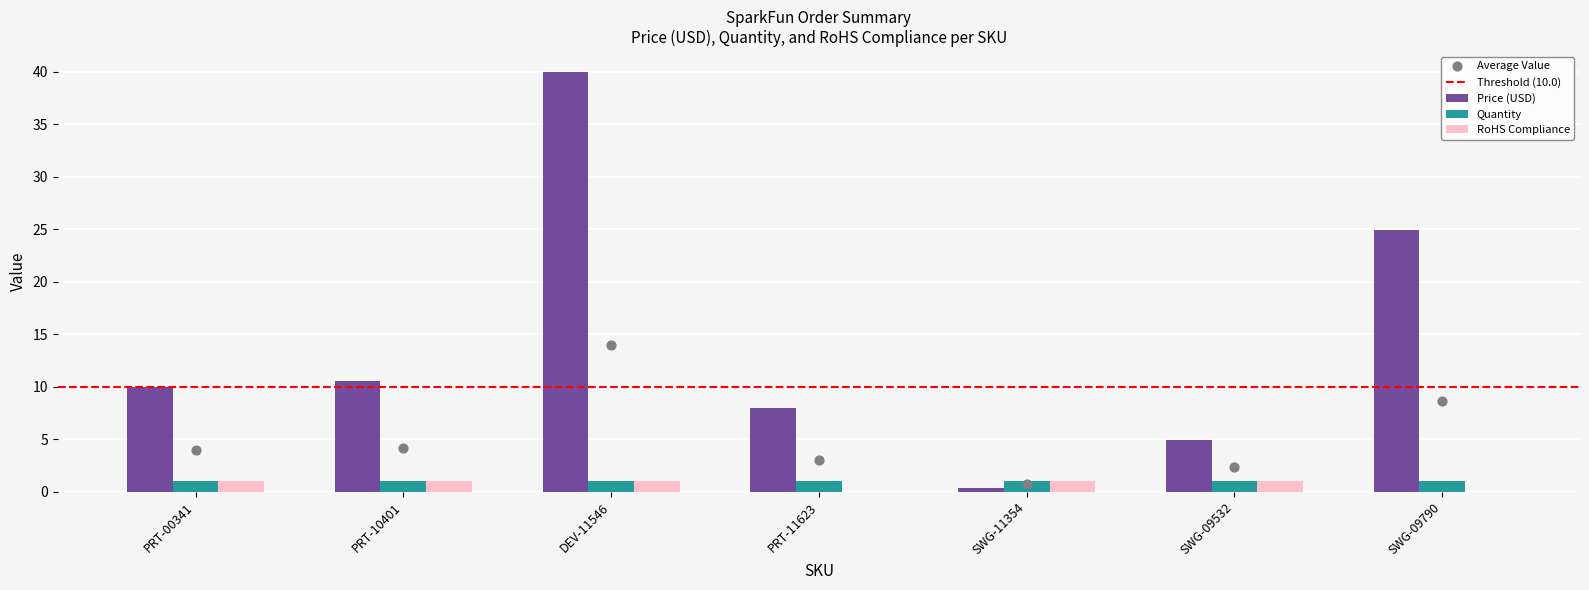

What is the total value across all series at PRT-11623?

8.0